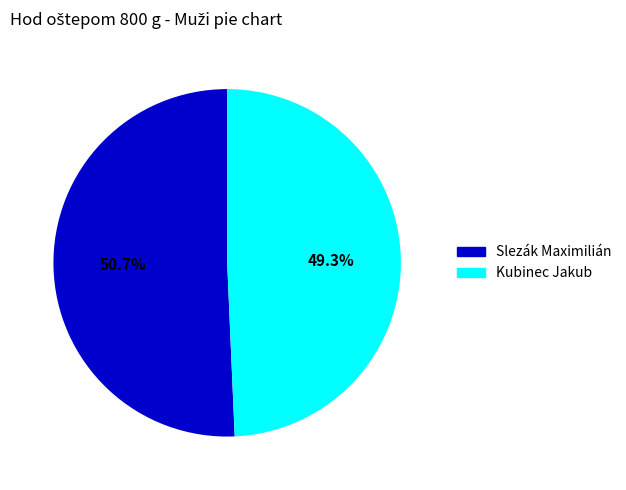

Which category has the smallest portion of the pie?

Kubinec Jakub